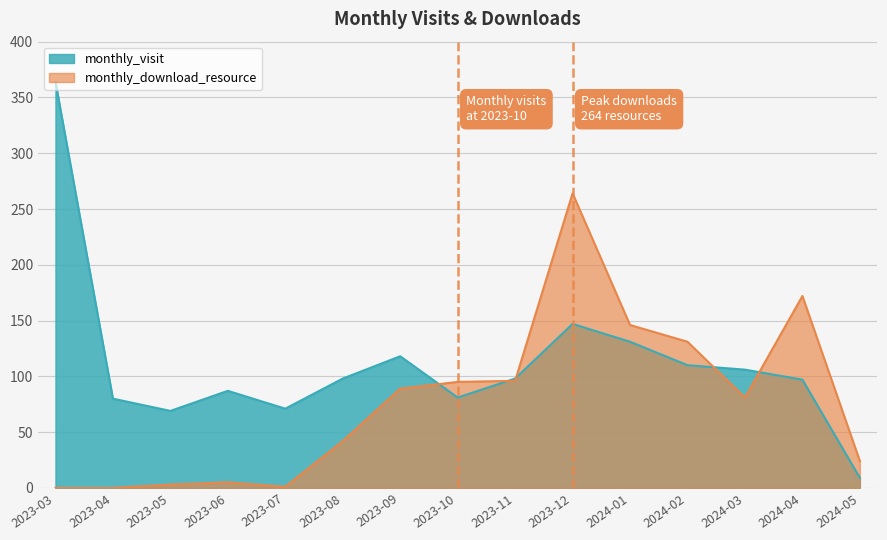

How many times do monthly_visit and monthly_download_resource cross each other?

5